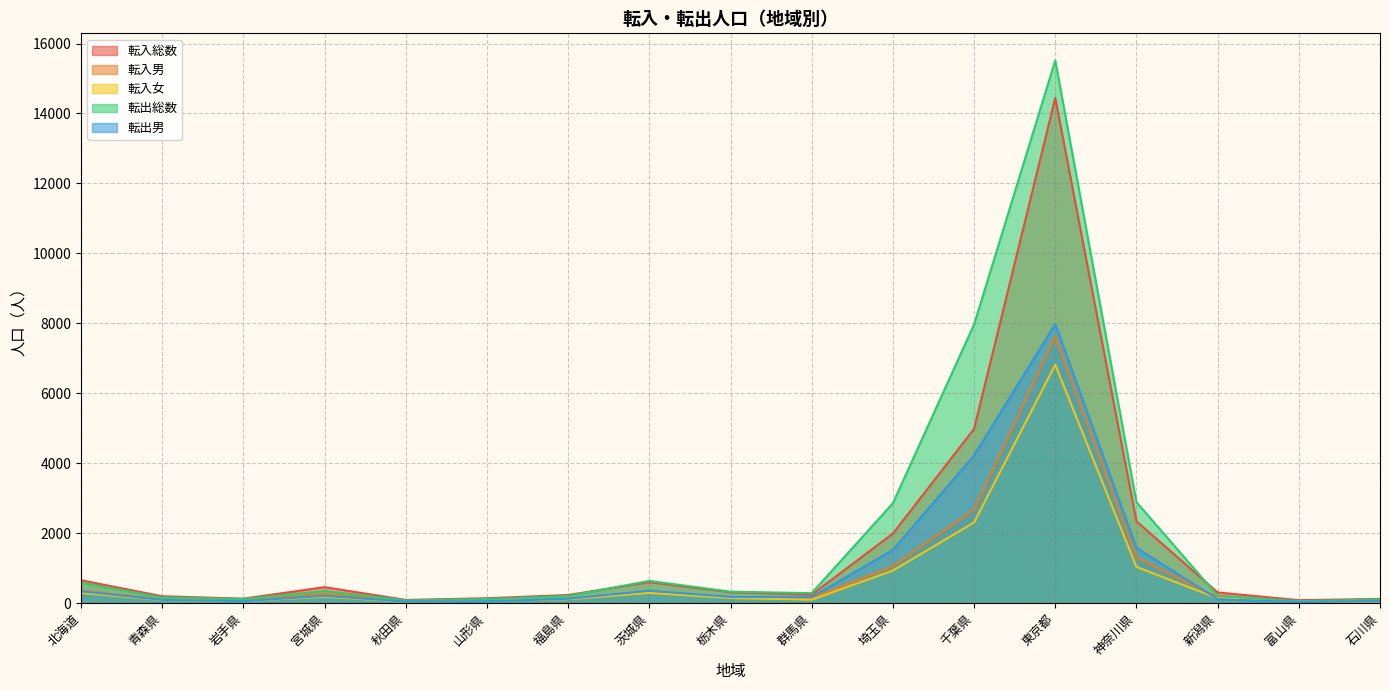

Count the number of data series in this chart.

5